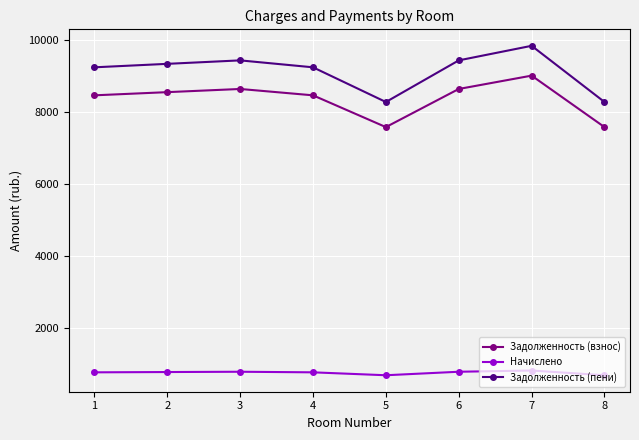

What is the total value across all series at 7?

19683.7